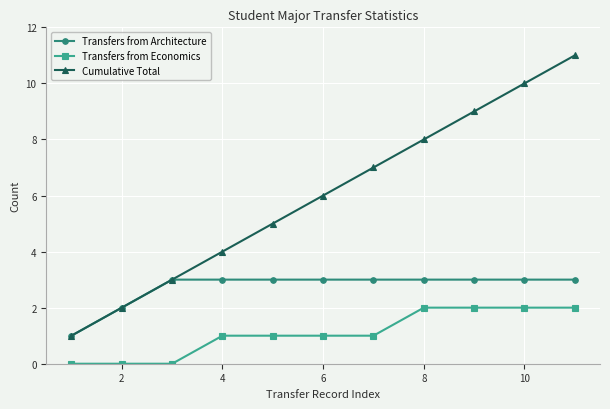

Reading left to right, transcribe all the data shown in this chart.

Transfers from Architecture: 1	2	3	3	3	3	3	3	3	3	3
Transfers from Economics: 0	0	0	1	1	1	1	2	2	2	2
Cumulative Total: 1	2	3	4	5	6	7	8	9	10	11